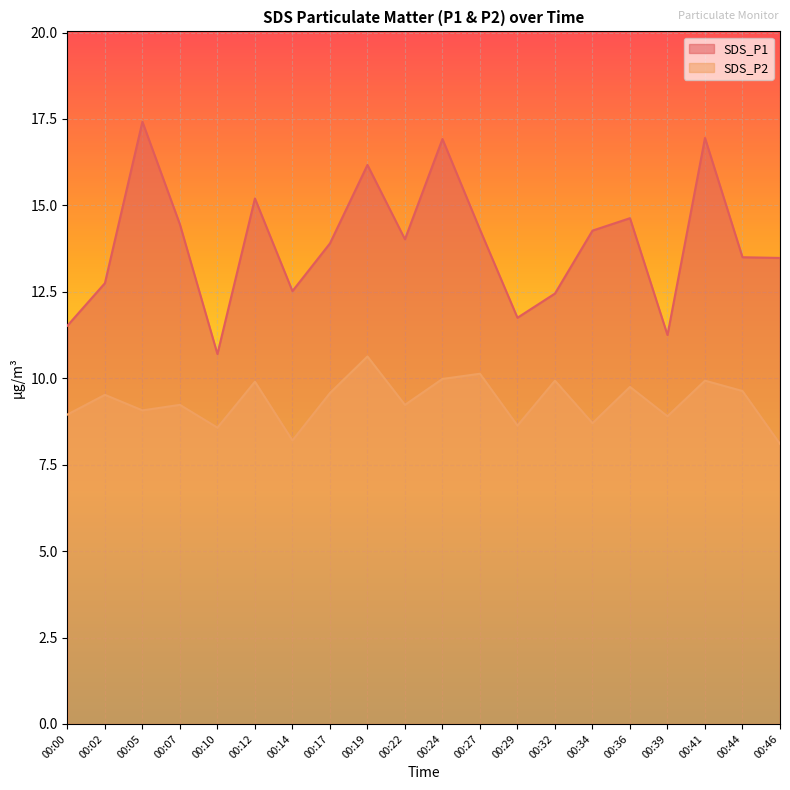

What is the value of the SDS_P2 point at the 1st from the left?

8.9